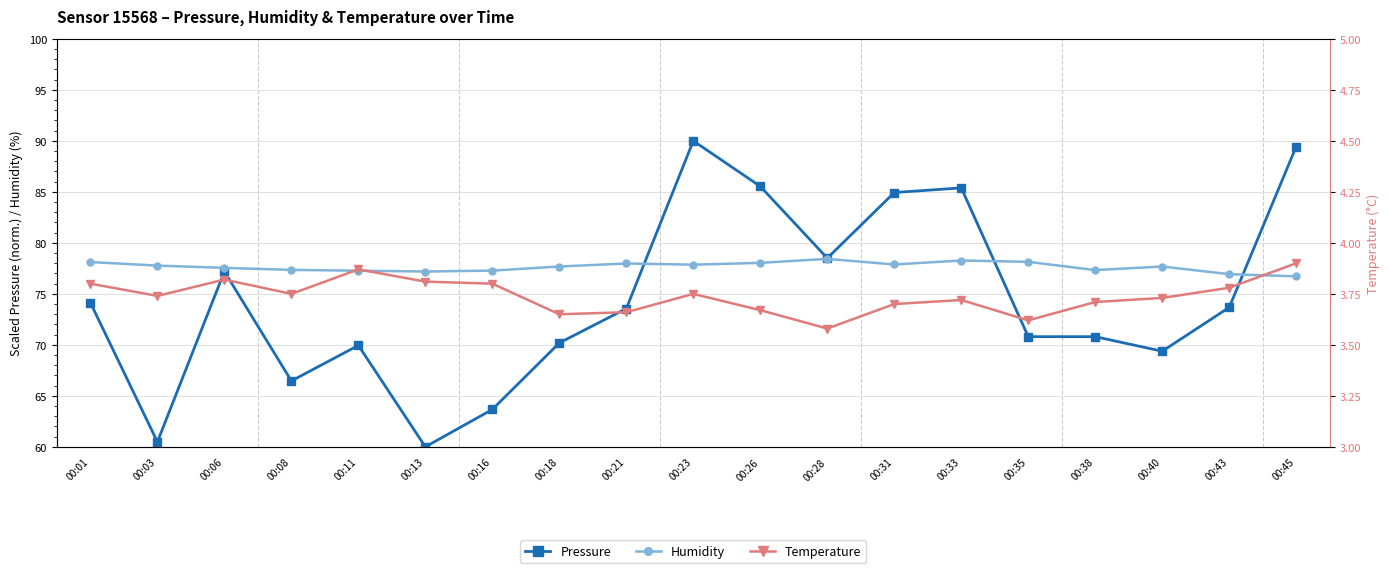

Which label corresponds to the largest value in the chart?

00:23